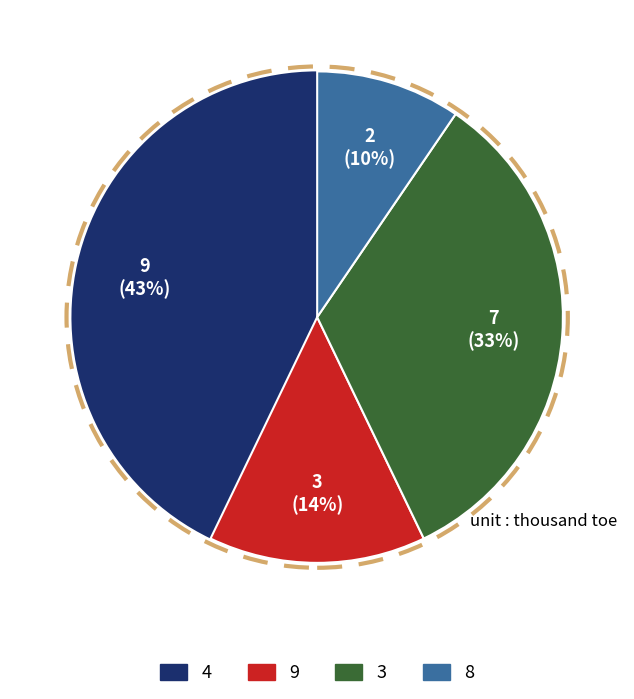

Does any single category account for the majority?

No